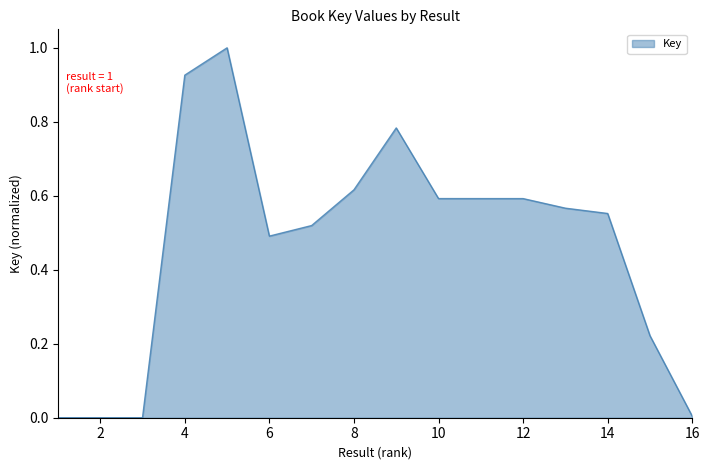

What is the greatest value displayed?

1.0